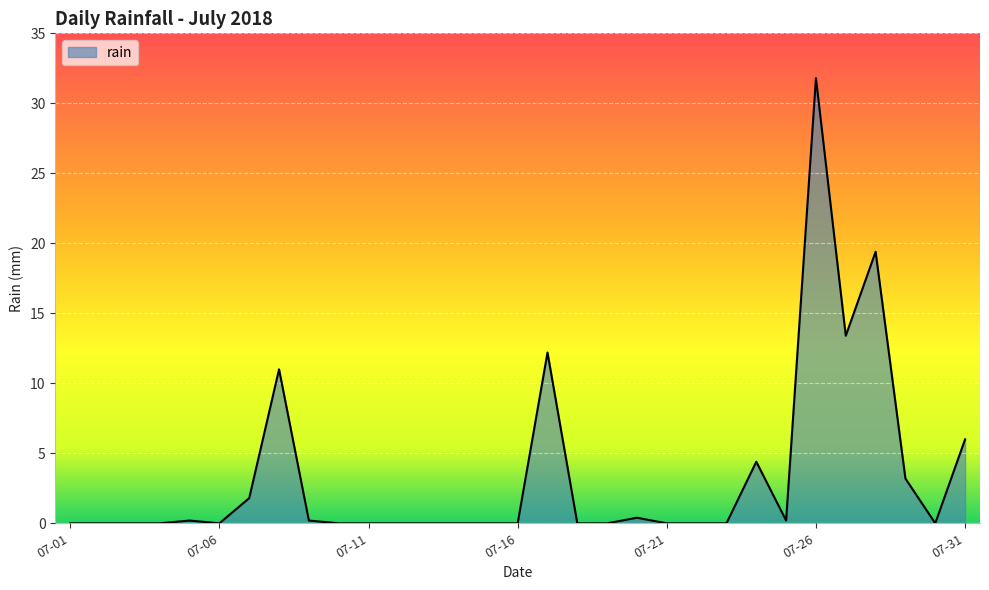

What is the maximum value shown in the chart?

31.8